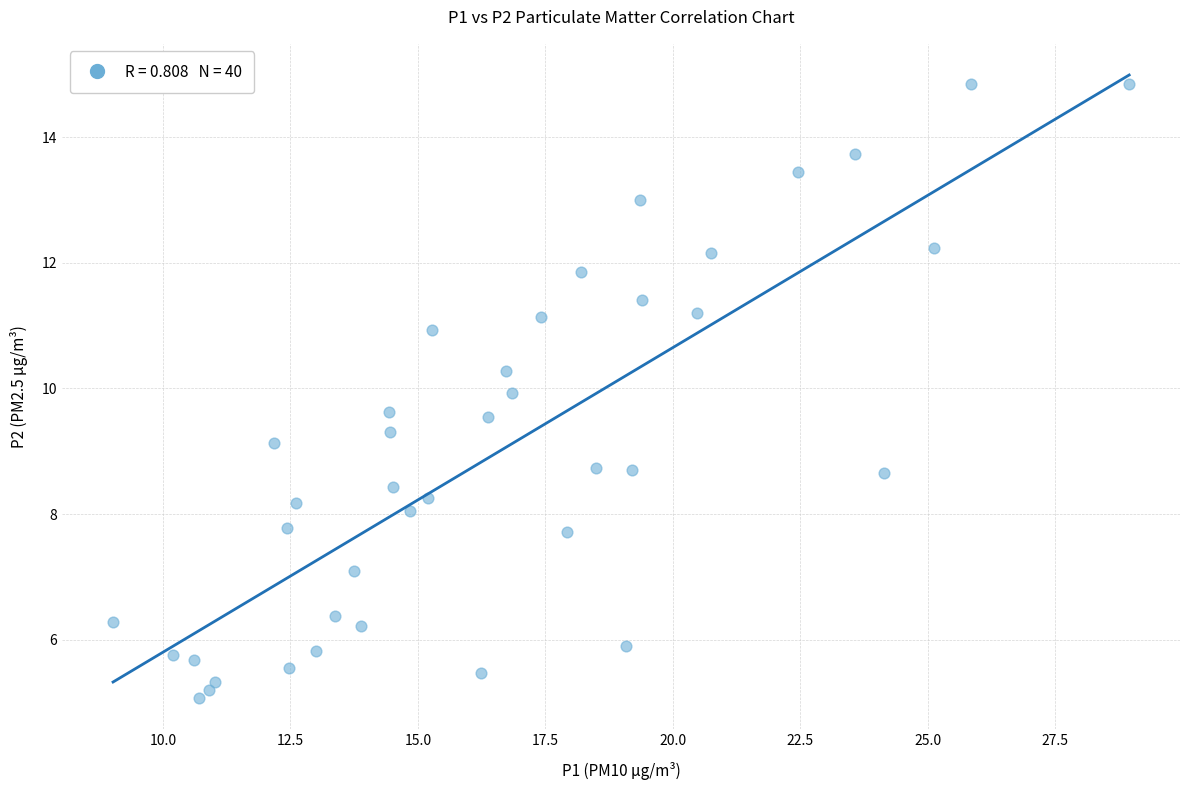

What is the range of Y values (max minus min)?

9.8